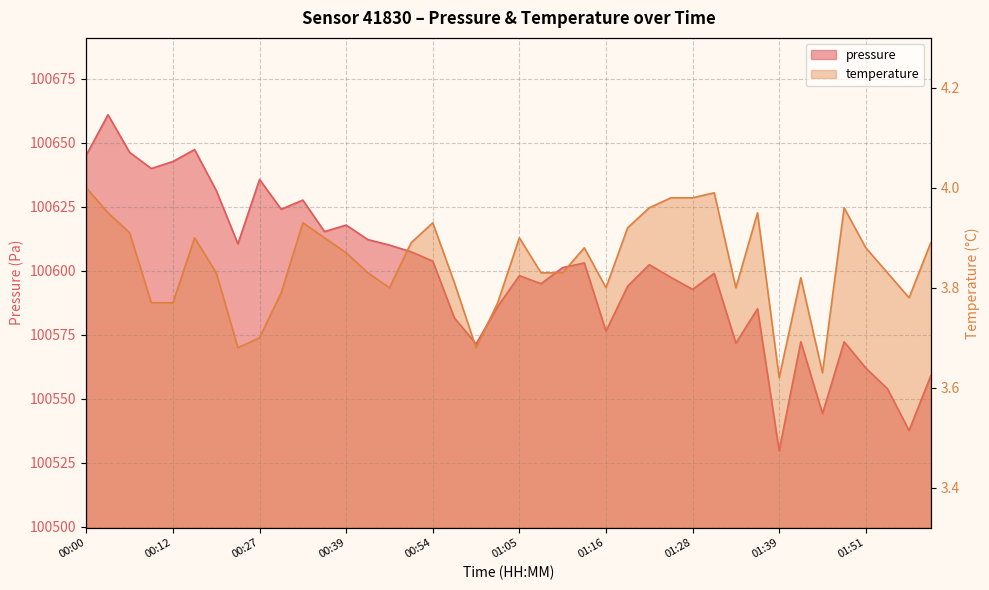

What is the greatest value displayed?

100660.9